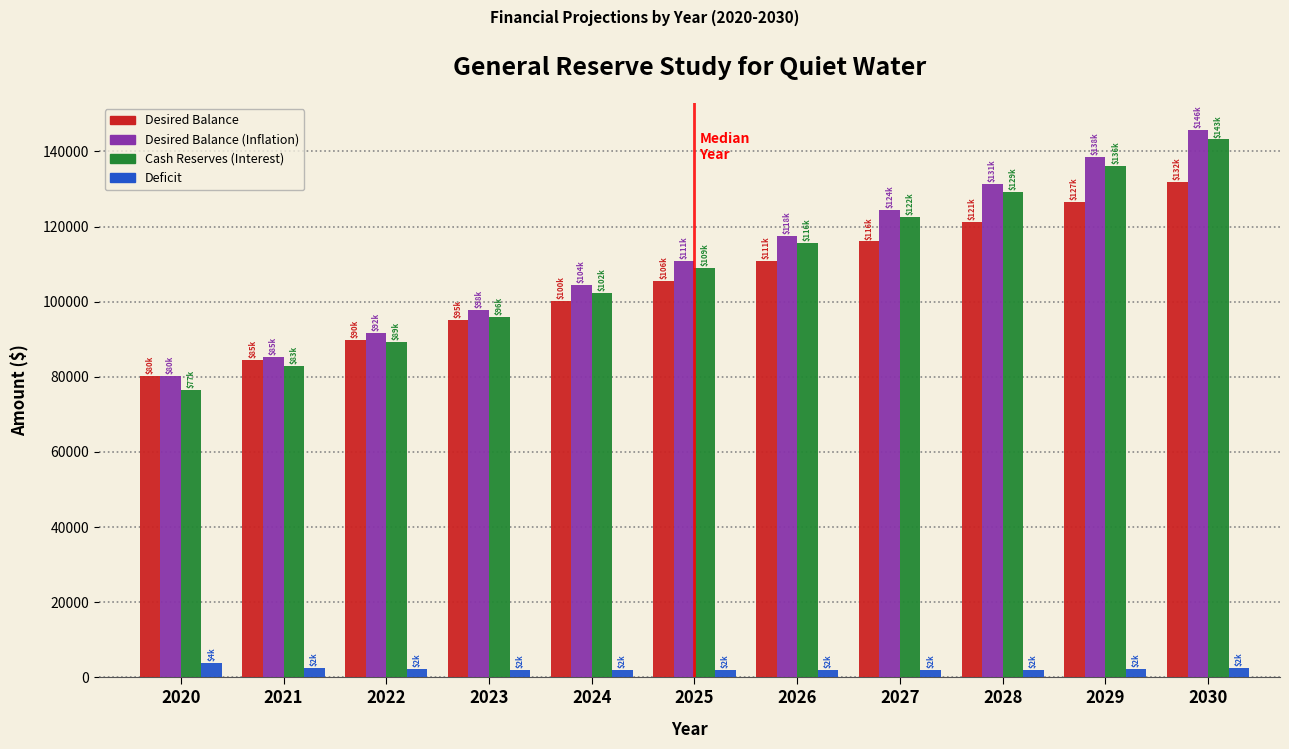

Between 2022 and 2029, which series saw the biggest shift?

Cash Reserves (Interest)